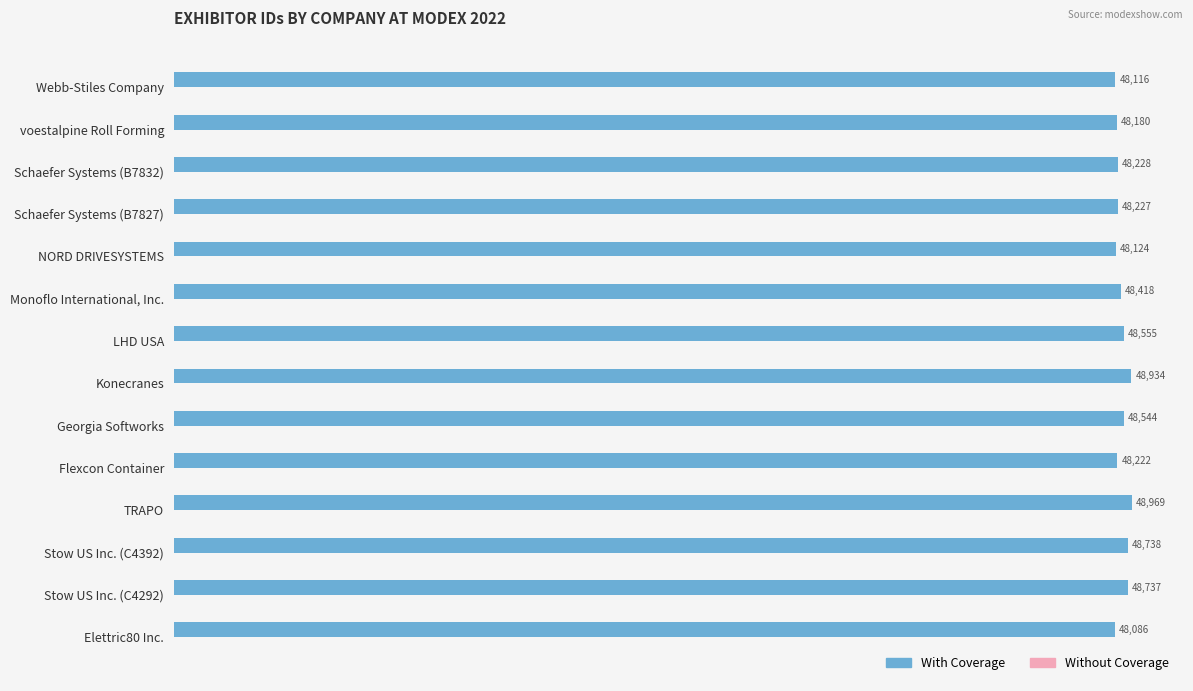

How many bars are there in total?

14